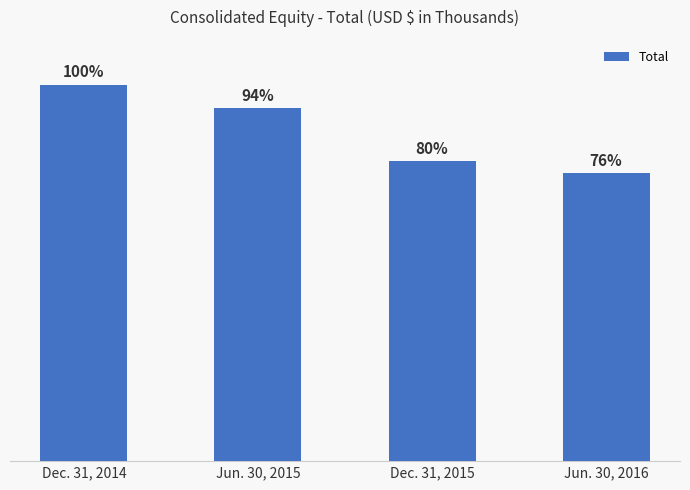

Reading right to left, what are all the values shown in this chart?

Jun. 30, 2016=102424	Dec. 31, 2015=106745	Jun. 30, 2015=125689	Dec. 31, 2014=134038